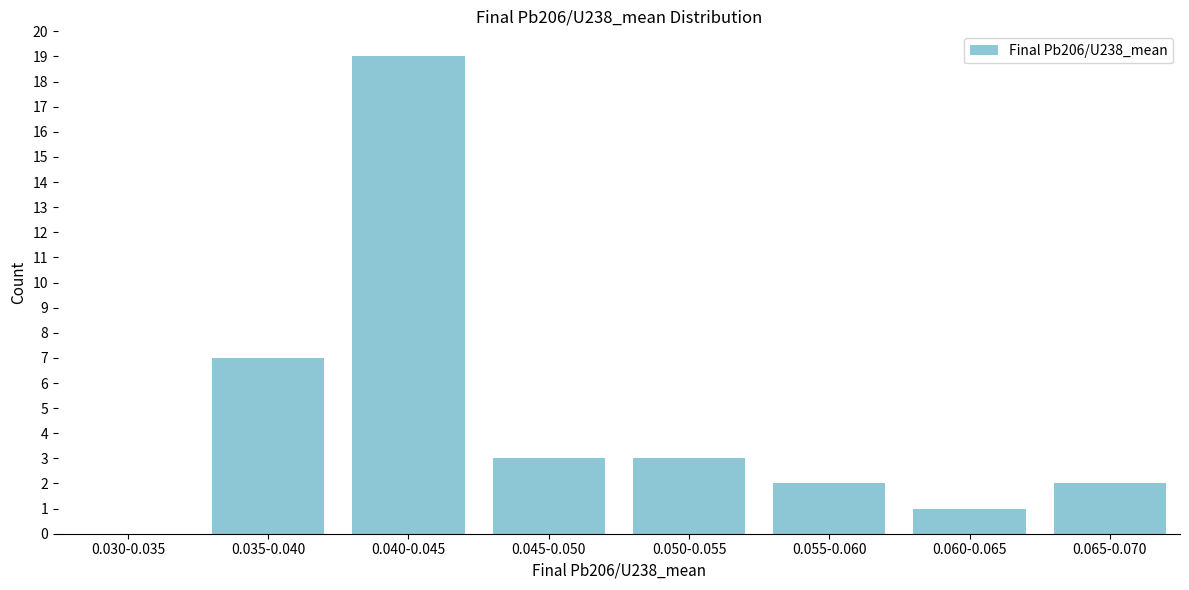

Reading left to right, what are all the values shown in this chart?

0.030-0.035=0	0.035-0.040=7	0.040-0.045=19	0.045-0.050=3	0.050-0.055=3	0.055-0.060=2	0.060-0.065=1	0.065-0.070=2